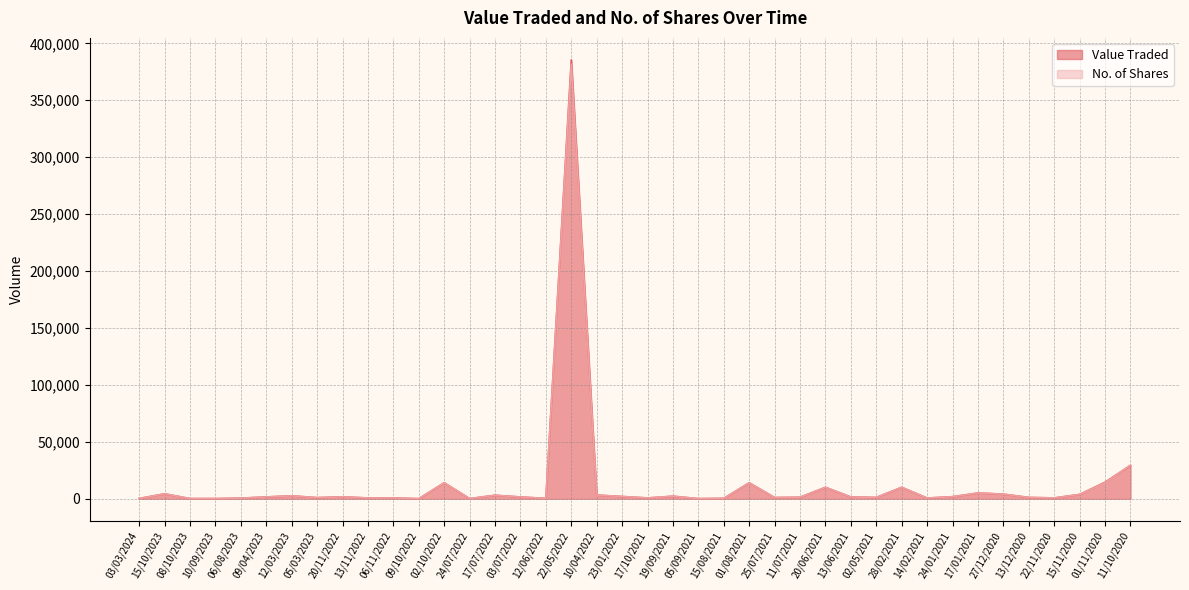

At 13/12/2020, list the series in order from smallest to largest.

Value Traded, No. of Shares